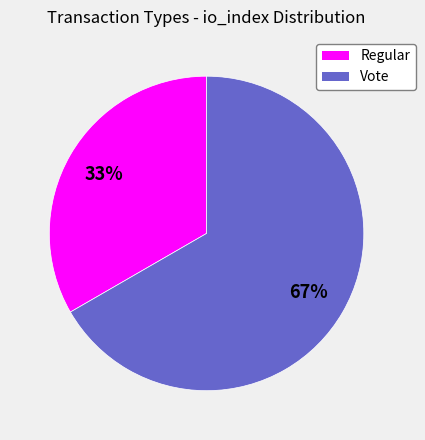

Which category has the smallest portion of the pie?

Regular